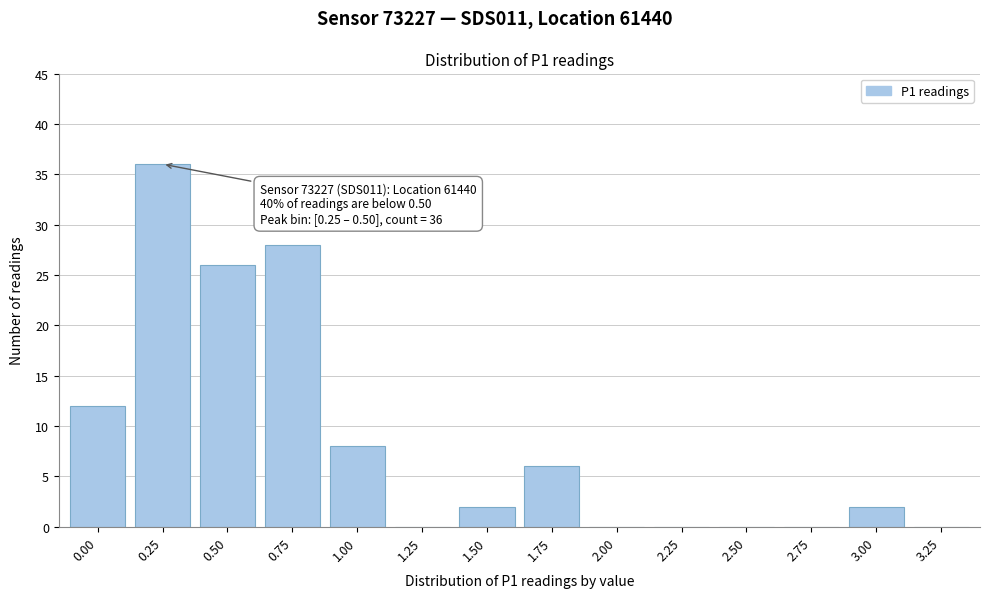

Reading left to right, extract all data points from this chart.

0.00=12	0.25=36	0.50=26	0.75=28	1.00=8	1.25=0	1.50=2	1.75=6	2.00=0	2.25=0	2.50=0	2.75=0	3.00=2	3.25=0